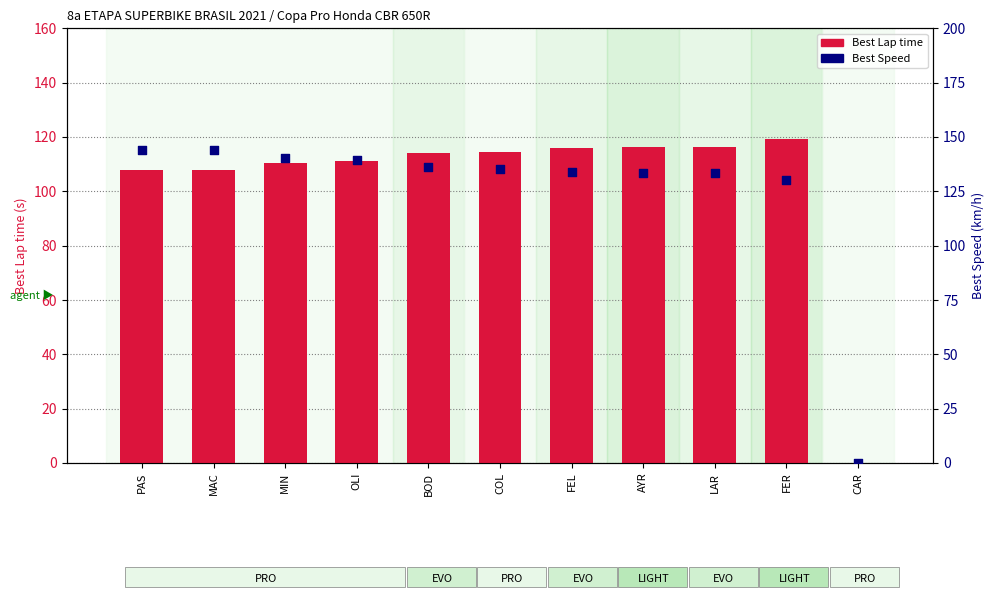

What is the total value across all series at BOD?

250.1